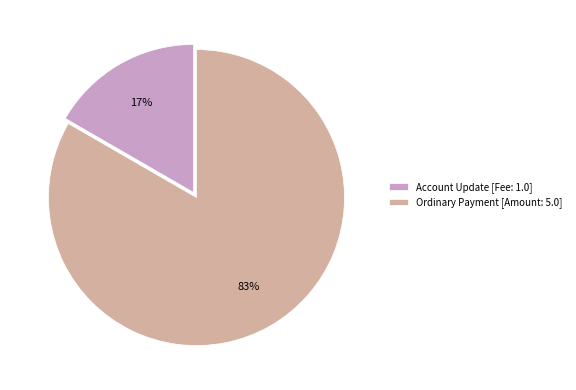

Which category has the smallest portion of the pie?

Account Update